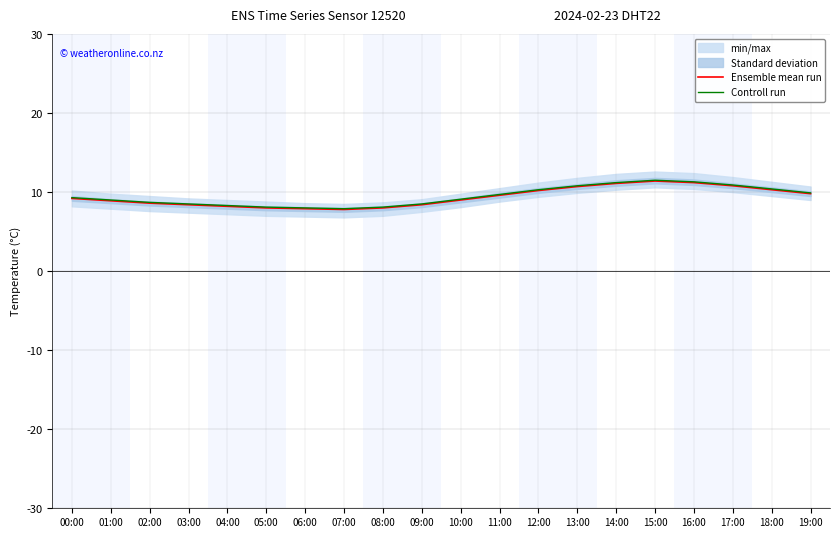

What is the spread (max minus min) of values at 09:00?

0.1